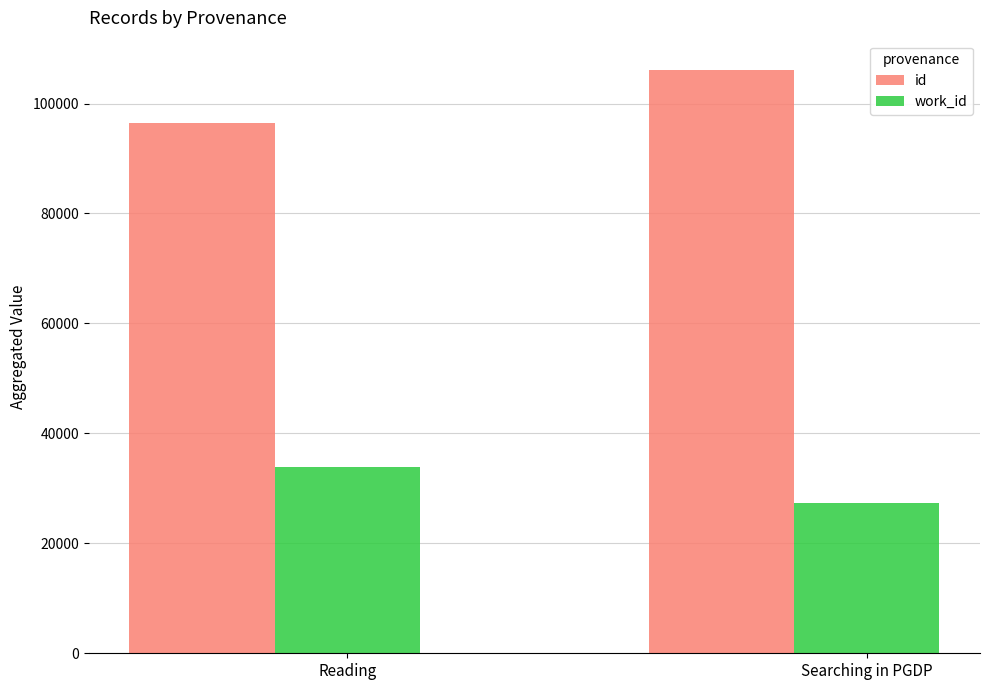

Rank the categories by id value from highest to lowest.

Searching in PGDP, Reading